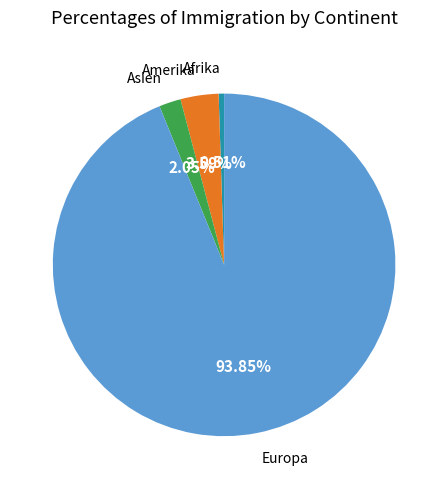

To the nearest percent, what is the difference between the largest and smallest slice percentages?

93%